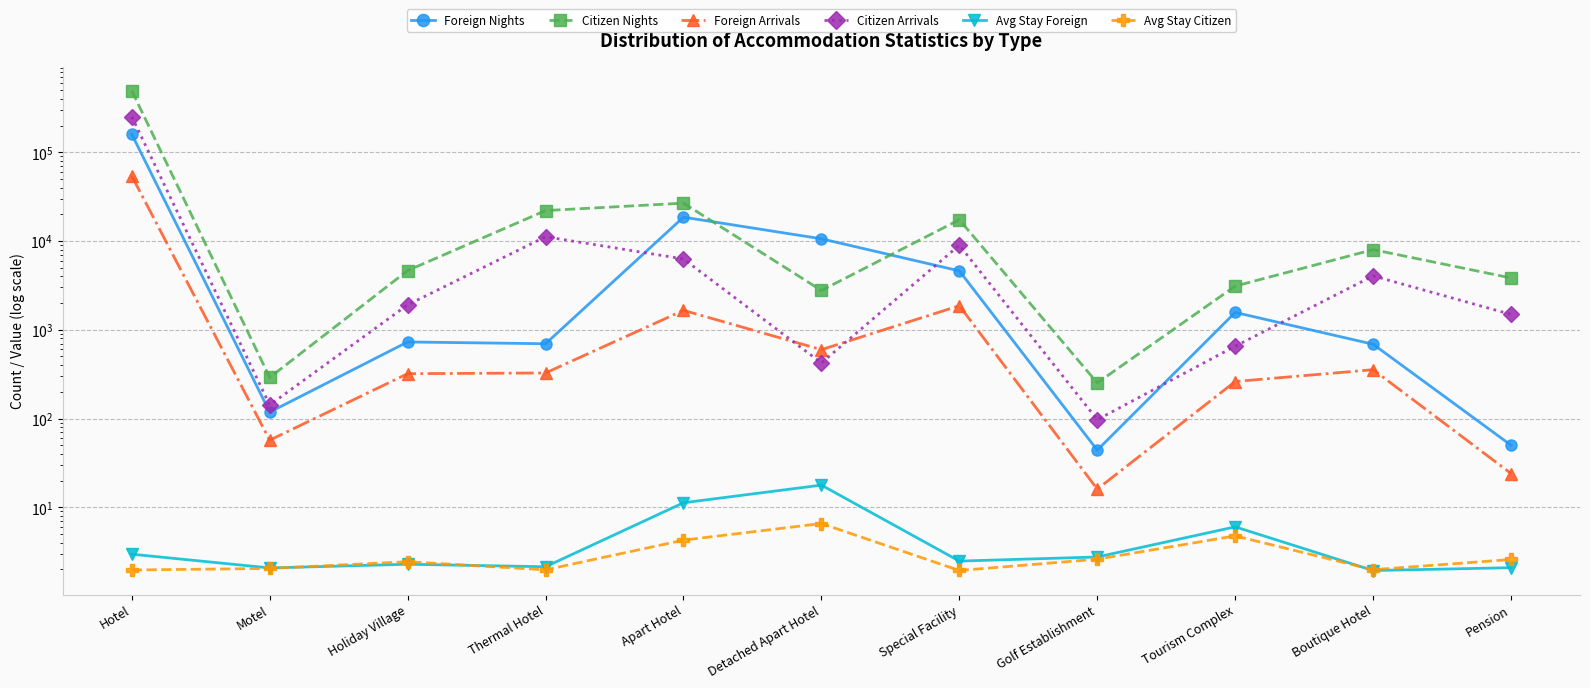

What position from the right is Apart Hotel?

7